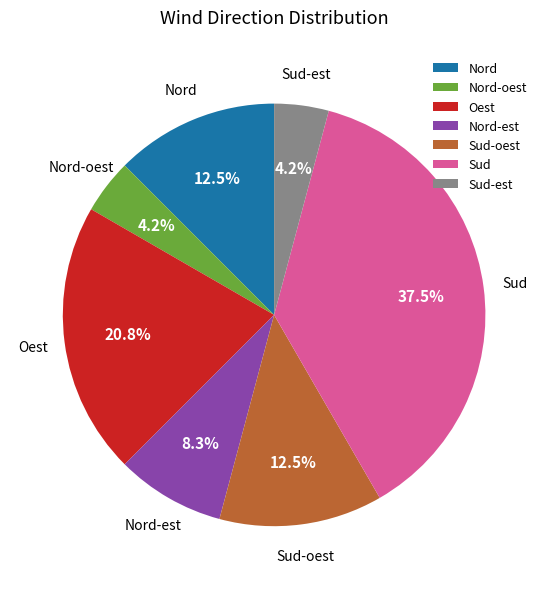

Which has a higher value, Sud or Sud-est?

Sud